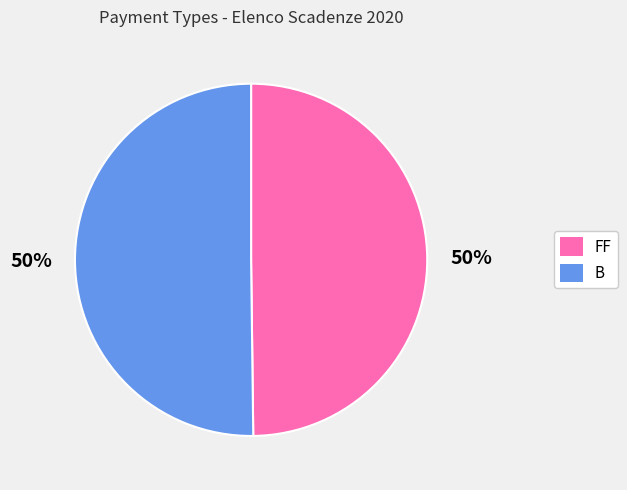

To the nearest percent, what is the combined percentage of B and FF?

100%